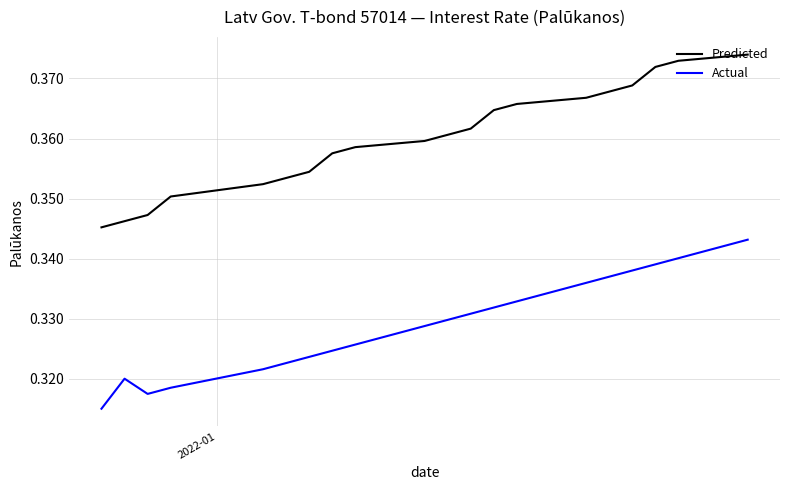

What is the smallest value displayed?

0.3